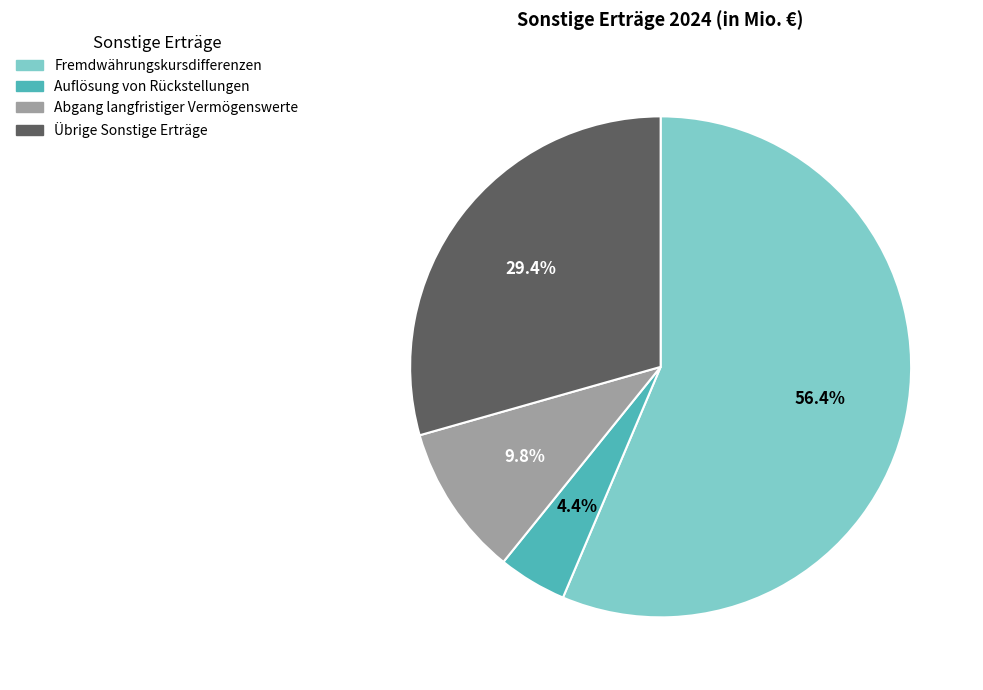

Does any single category account for the majority?

Yes